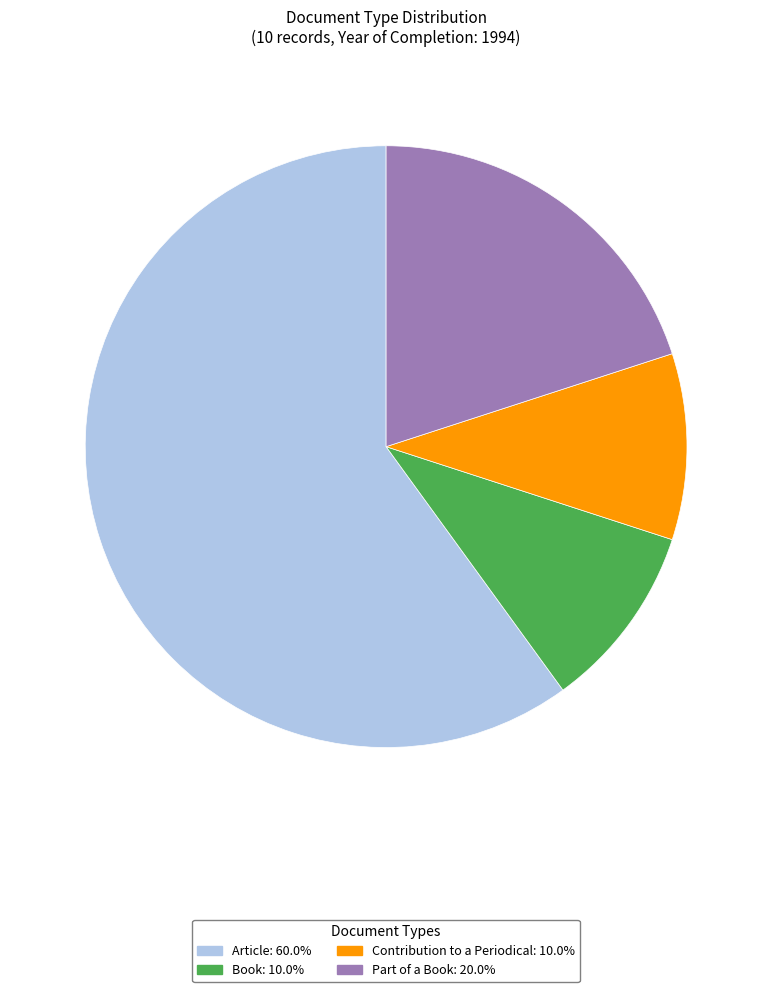

Which slice is the largest?

Article